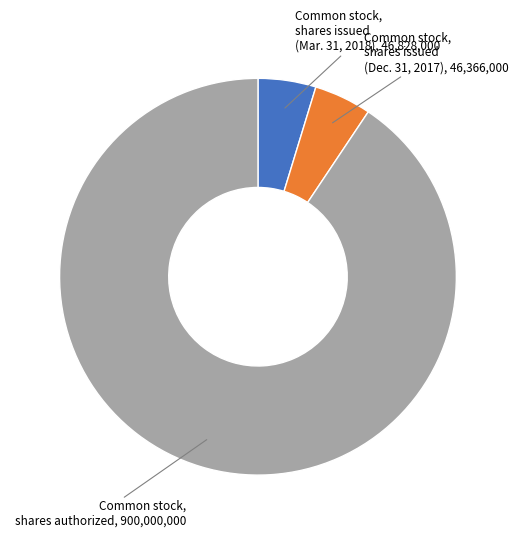

Which slice is the largest?

Common stock, shares authorized